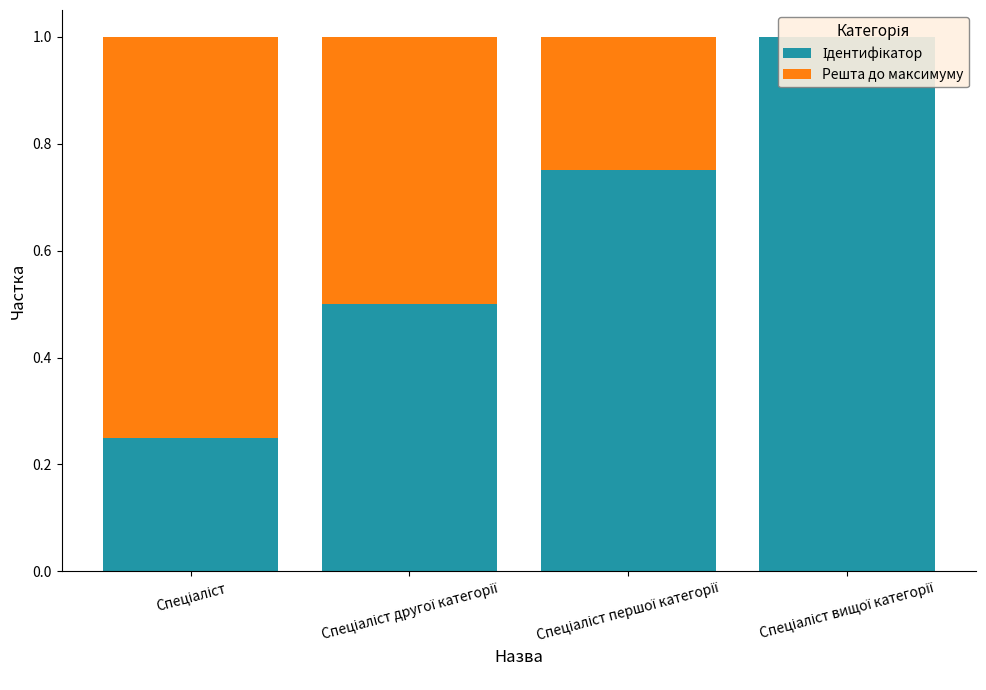

How many data points does each series have?

4